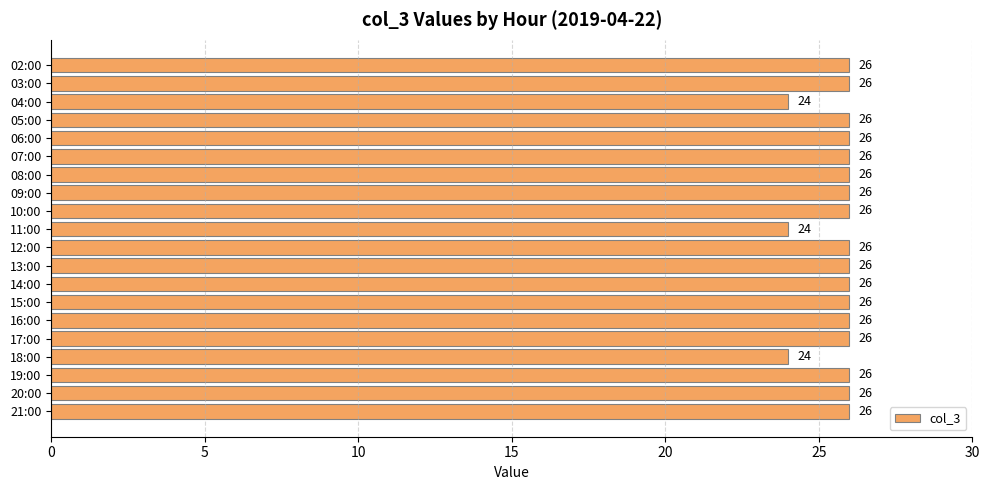

How many data points are less than 26?

3